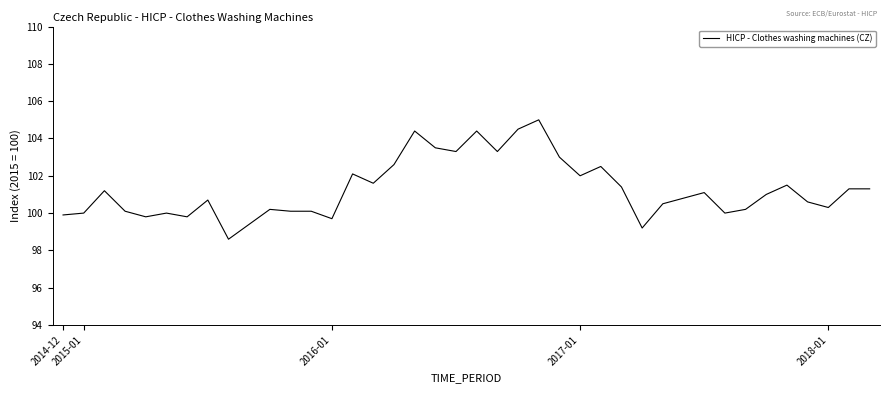

What is the smallest value displayed?

98.6